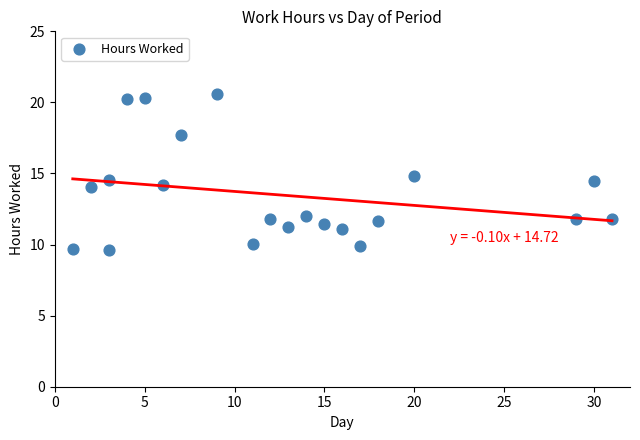

What is the range of X values (max minus min)?

30.0